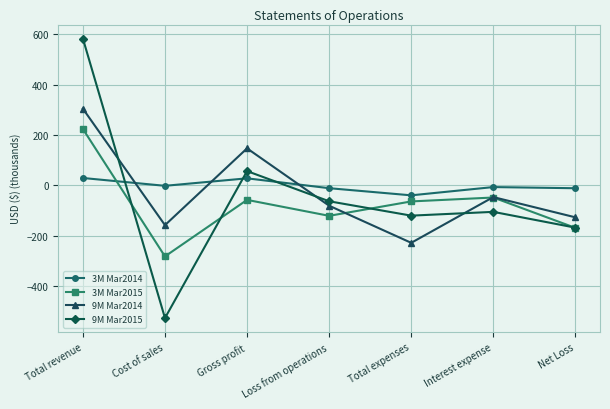

Where is the first local maximum for 3M Mar2015?

Gross profit